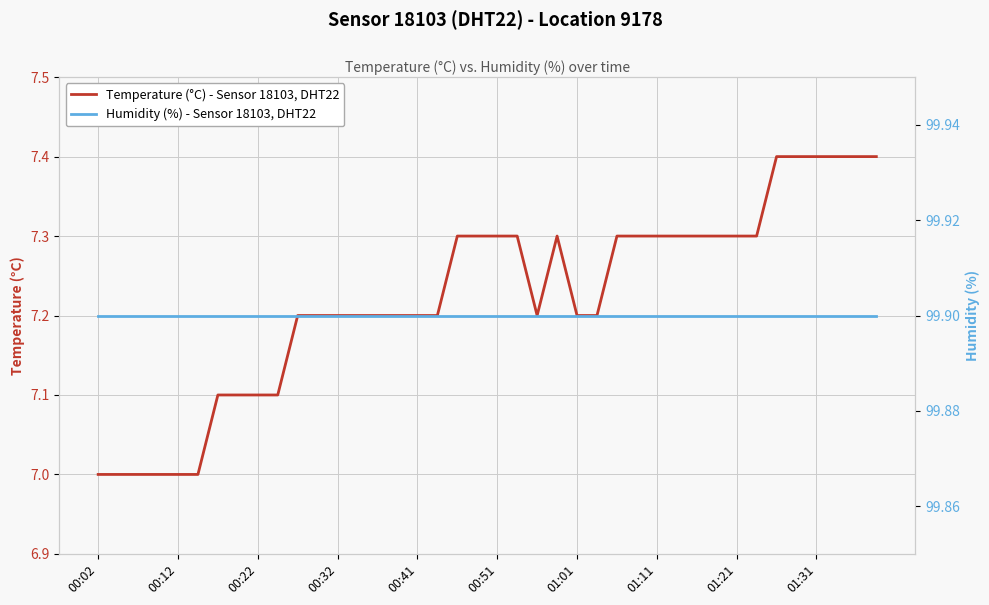

Which series has the largest total across all categories?

Humidity (%) - Sensor 18103, DHT22